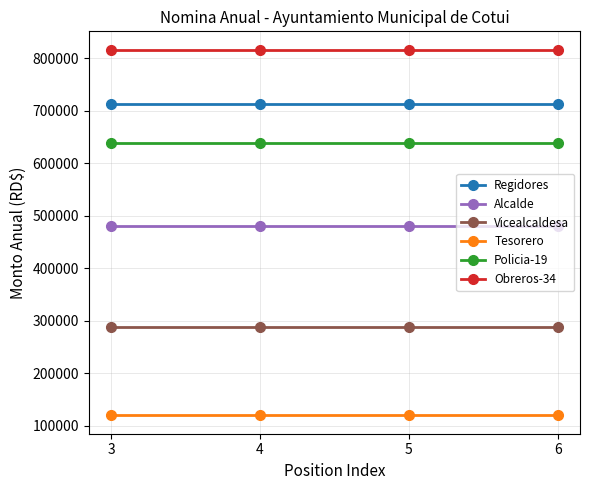

True or false: Vicealcaldesa has a value of 61579 at 5.

False